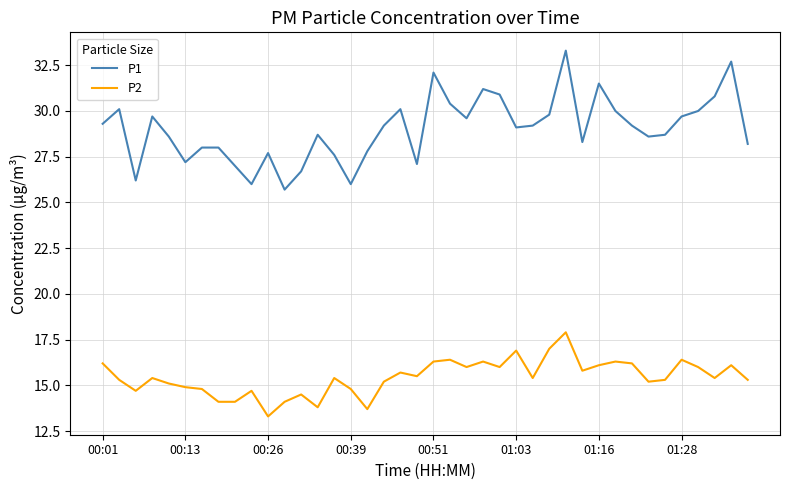

What is the sum of all P1 values?

1160.0